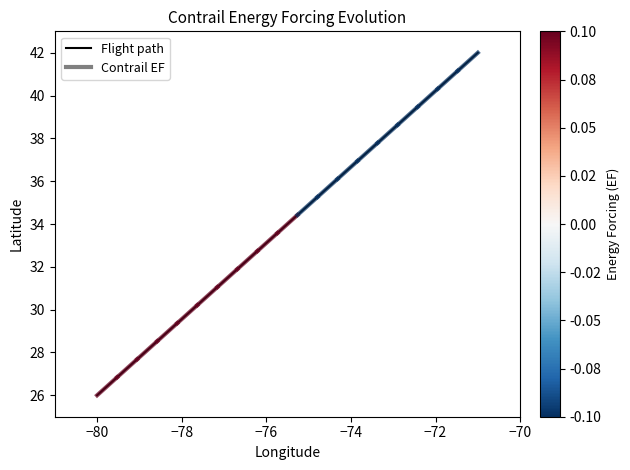

What is the greatest value displayed?

42.0